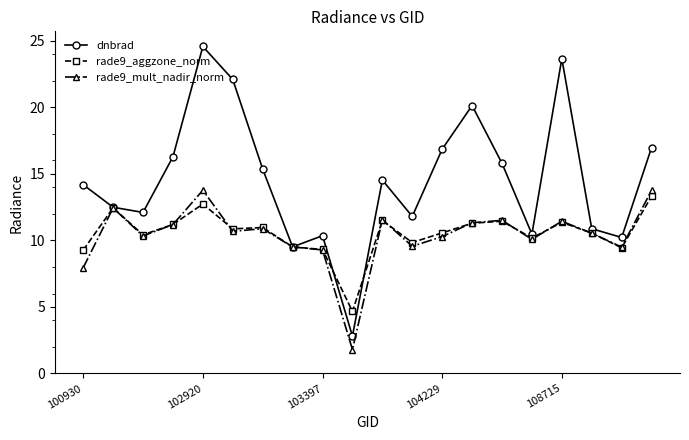

What is the value of the dnbrad point at the 18th from the left?

10.9